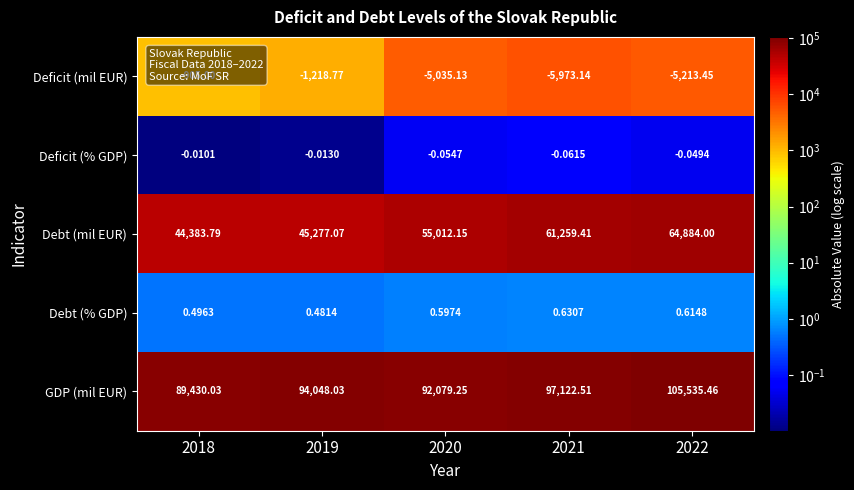

List the series in order of their peak value, highest first.

GDP (mil EUR), Debt (mil EUR), Debt (% GDP), Deficit (% GDP), Deficit (mil EUR)